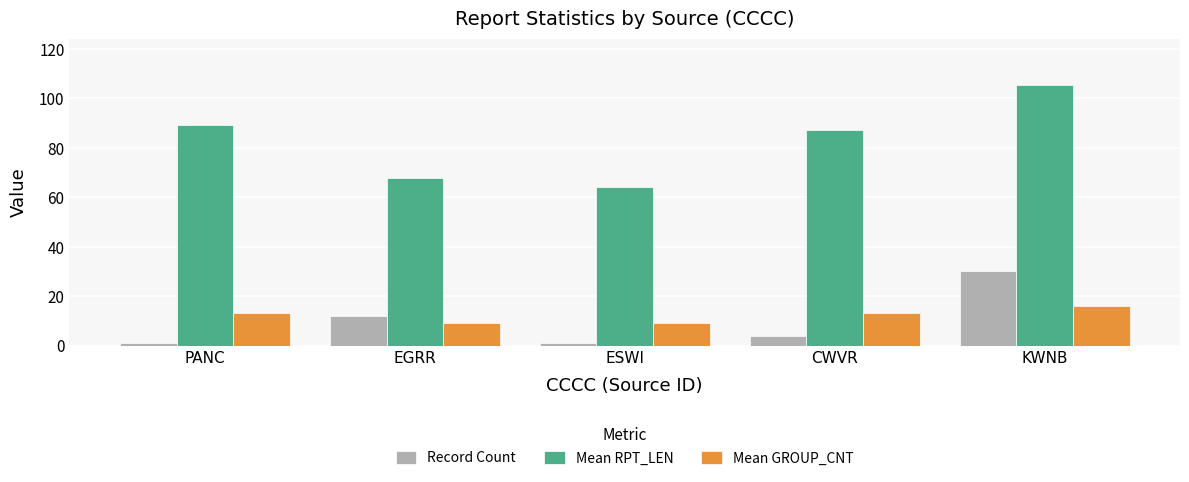

What are all the series names shown in the legend?

Record Count, Mean RPT_LEN, Mean GROUP_CNT